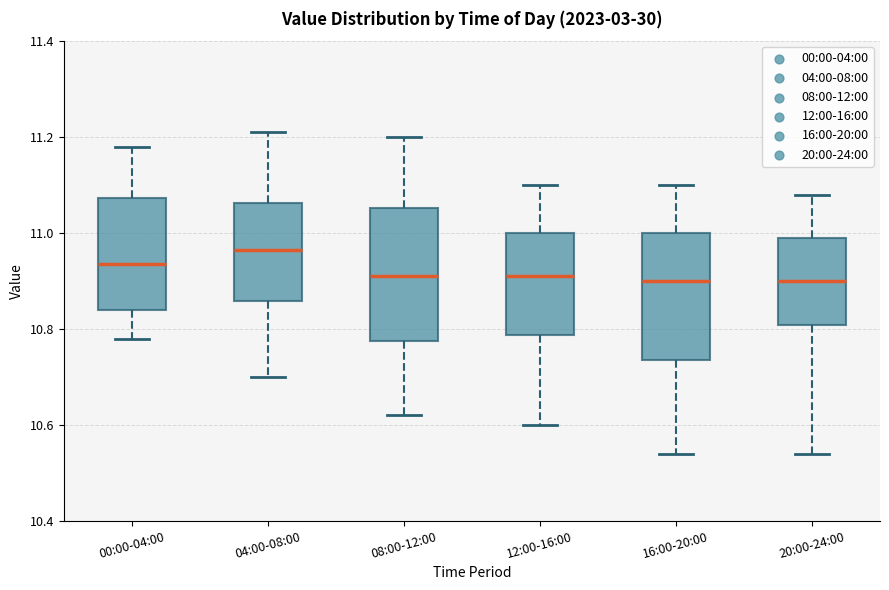

Reading left to right, transcribe this box plot: for each box, give where its median line is, the range the box spans, and where its two whiskers end, as read against the y-axis. The values are not printed on the chart, so give them approximately, as read against the axis.

00:00-04:00: median 10.94, box 10.84 to 11.08, whiskers 10.78 to 11.18
04:00-08:00: median 10.96, box 10.86 to 11.06, whiskers 10.70 to 11.22
08:00-12:00: median 10.92, box 10.78 to 11.06, whiskers 10.62 to 11.20
12:00-16:00: median 10.92, box 10.78 to 11.00, whiskers 10.60 to 11.10
16:00-20:00: median 10.90, box 10.74 to 11.00, whiskers 10.54 to 11.10
20:00-24:00: median 10.90, box 10.80 to 11.00, whiskers 10.54 to 11.08